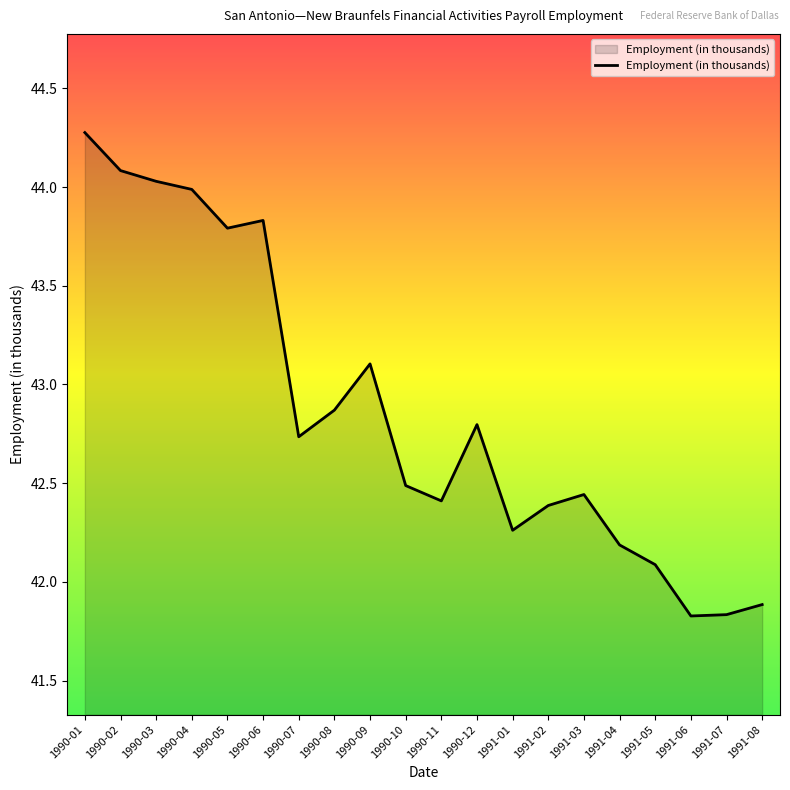

What value does the data have at 1990-10?

42.5